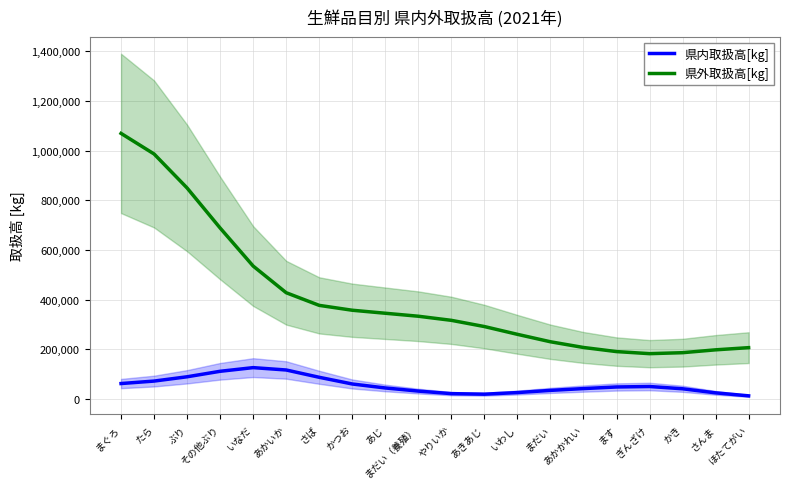

What is the spread (max minus min) of values at ます?

142402.8